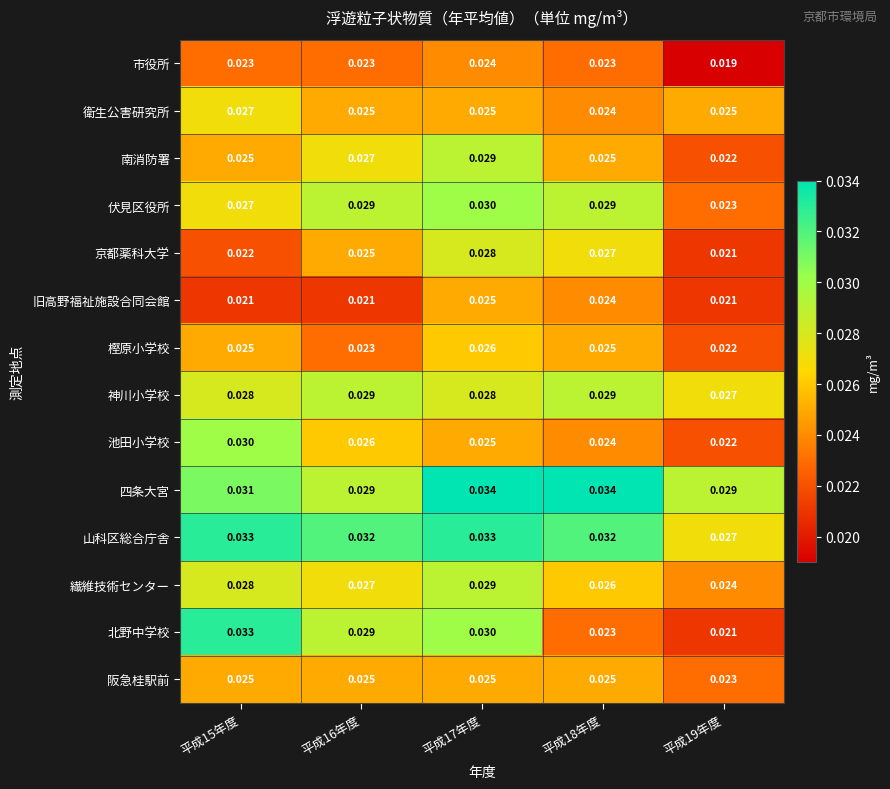

Which series has the largest range (max minus min)?

北野中学校